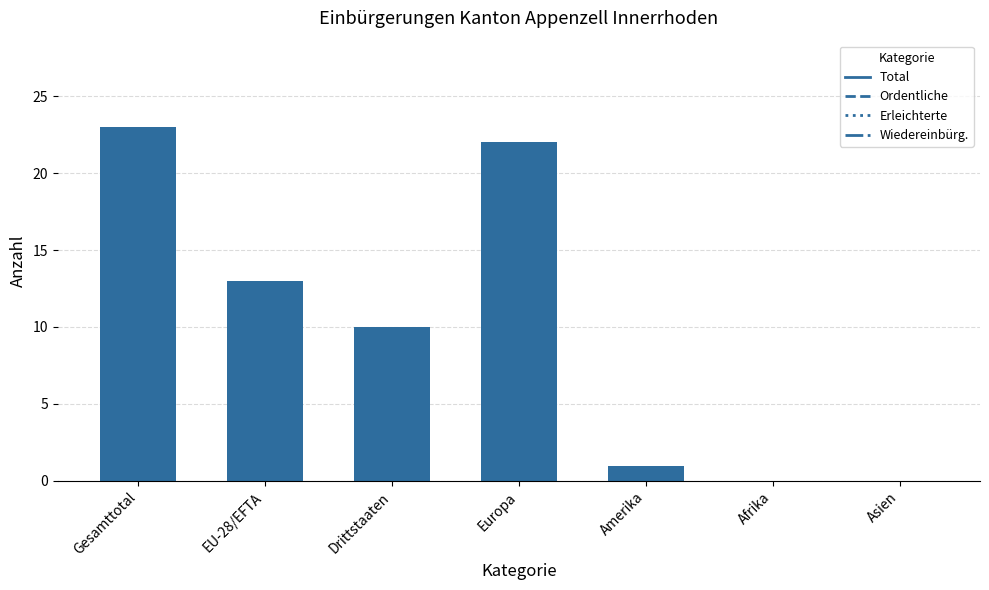

How many data points does each series have?

7